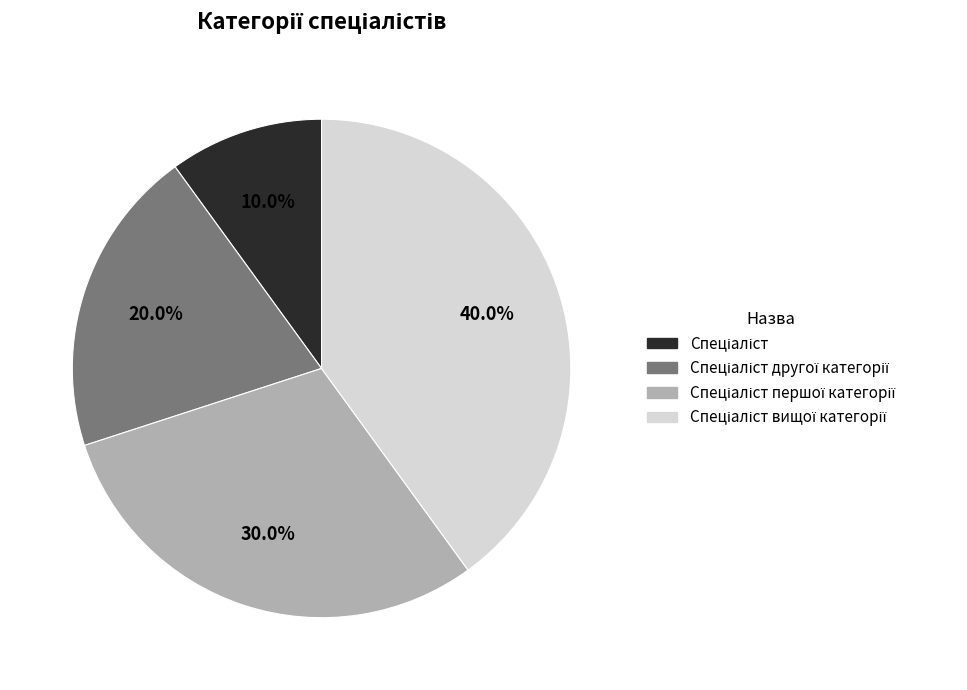

Does any single category account for the majority?

No